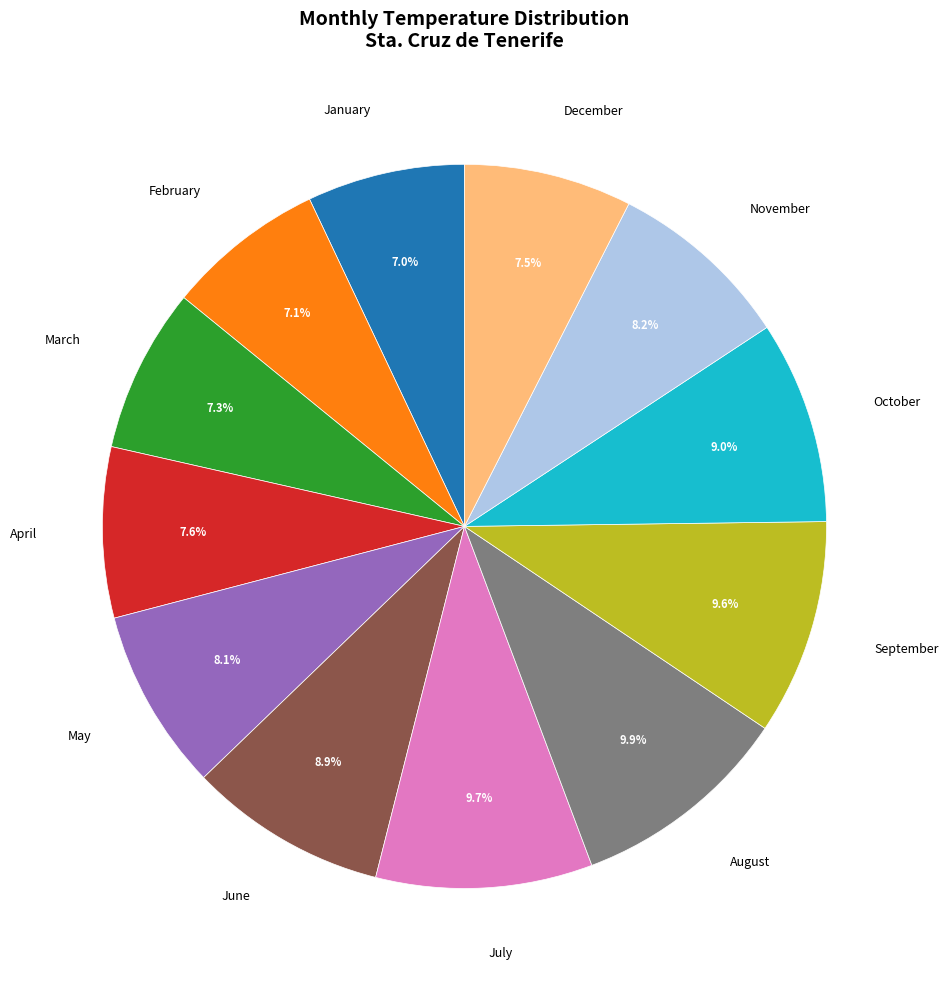

Does December account for over 50% of the chart?

No